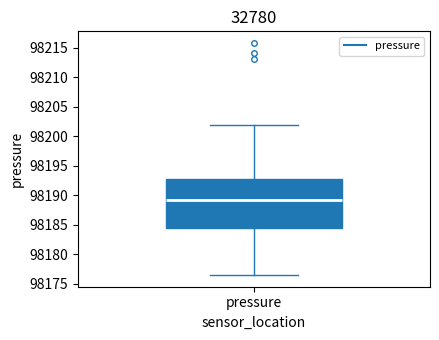

Read this box plot against the y-axis: the position of the median line, the range covered by the box, and the ends of both whiskers. The values are not printed on the chart, so give them approximately, as read against the axis.

median 98189.5, box 98184.5 to 98193.0, whiskers 98176.5 to 98202.0